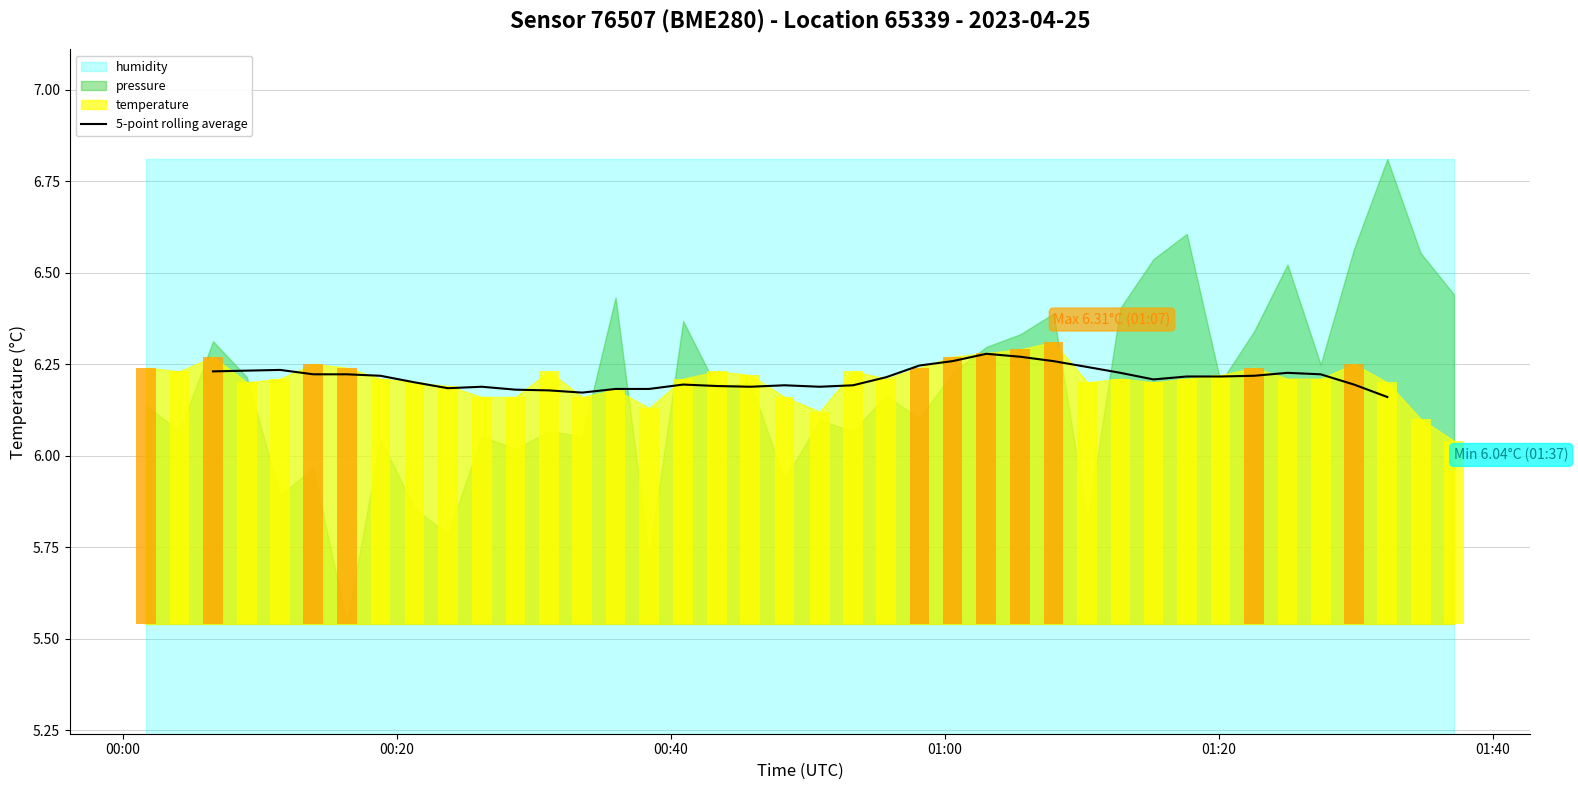

What is the value of the 11th bar from the left?

6.2